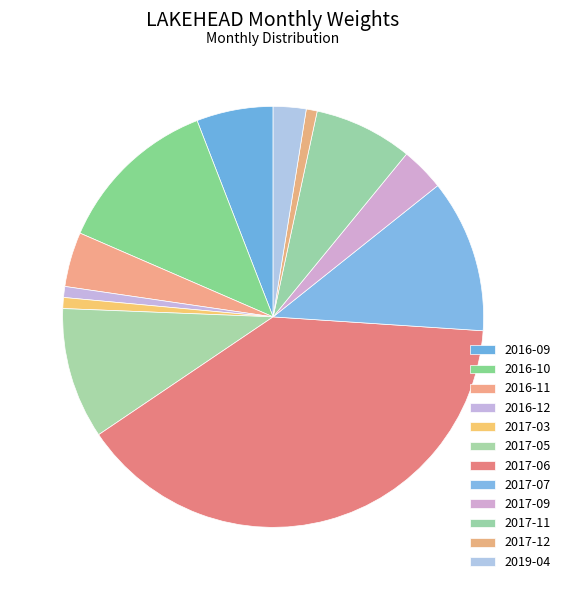

How many slices are in this pie chart?

12